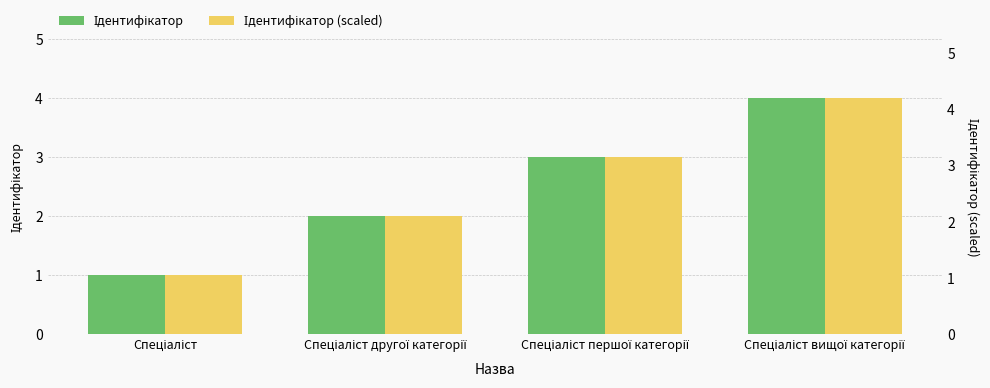

What is the difference between the Ідентифікатор values at Спеціаліст першої категорії and Спеціаліст?

2.0